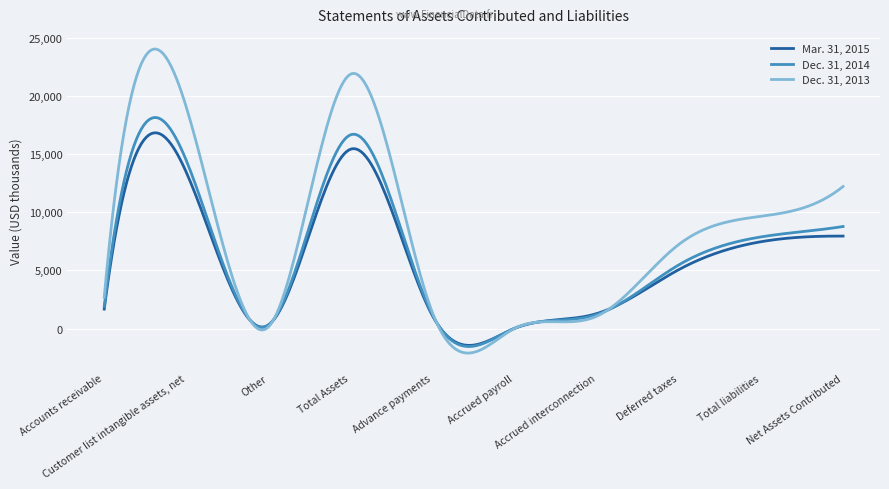

Rank the series by their average value, from highest to lowest.

Dec. 31, 2013, Dec. 31, 2014, Mar. 31, 2015